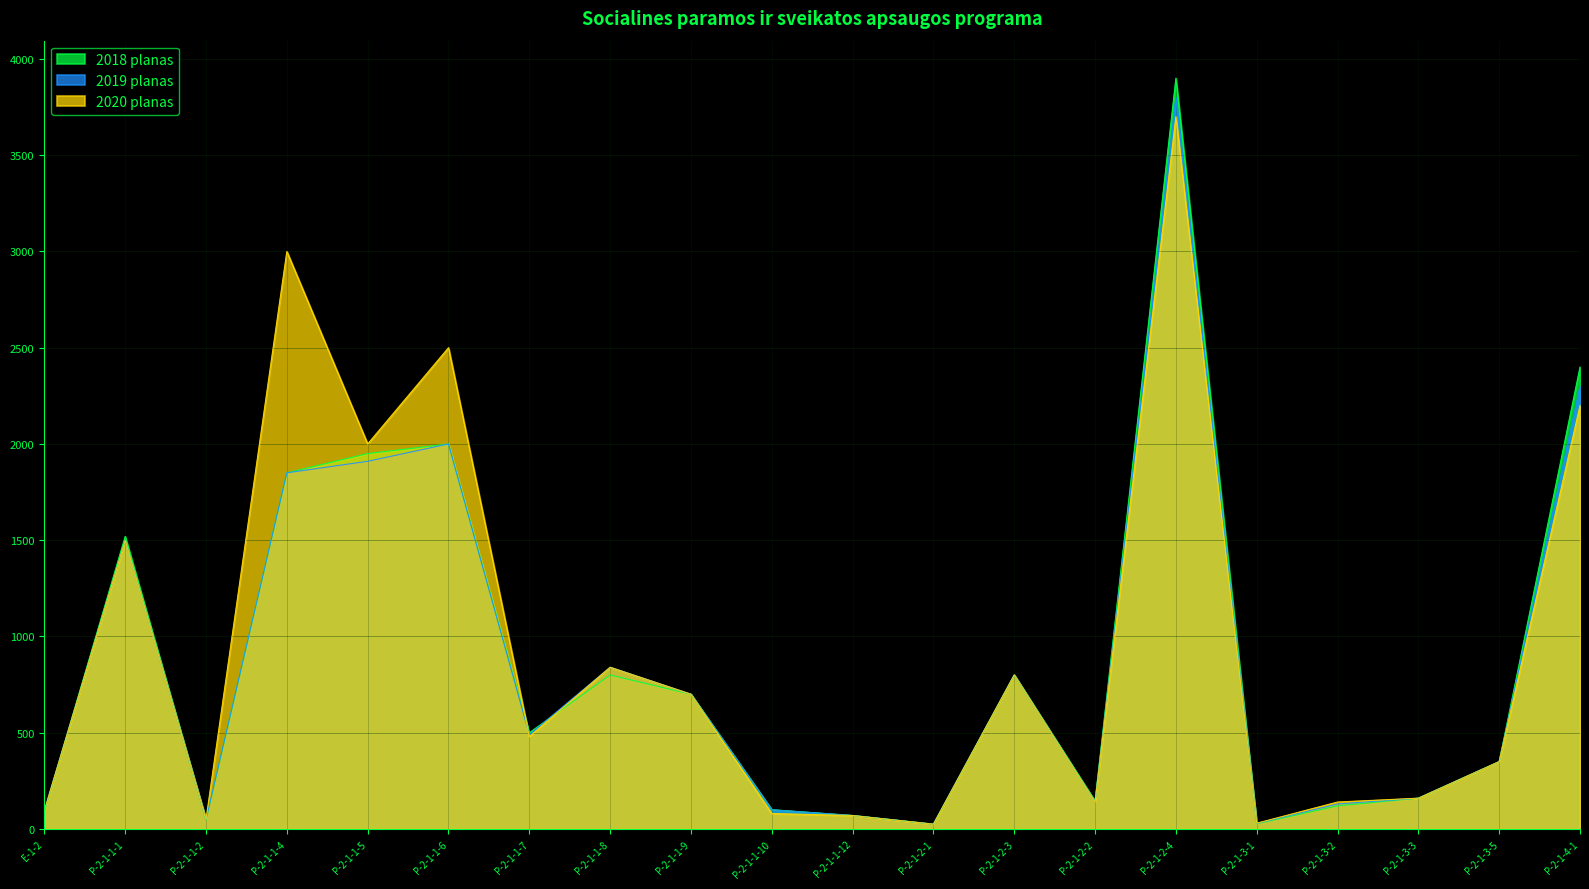

What is the total value across all series at P-2-1-3-2?

390